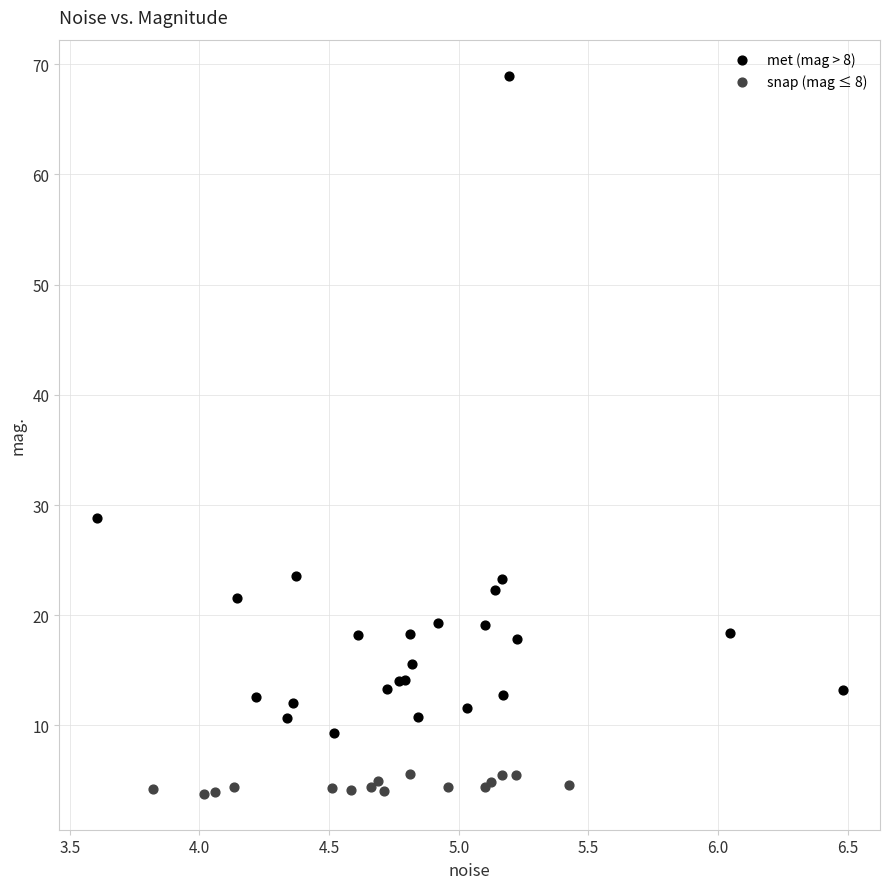

Which series reaches the maximum Y coordinate?

met (mag > 8)